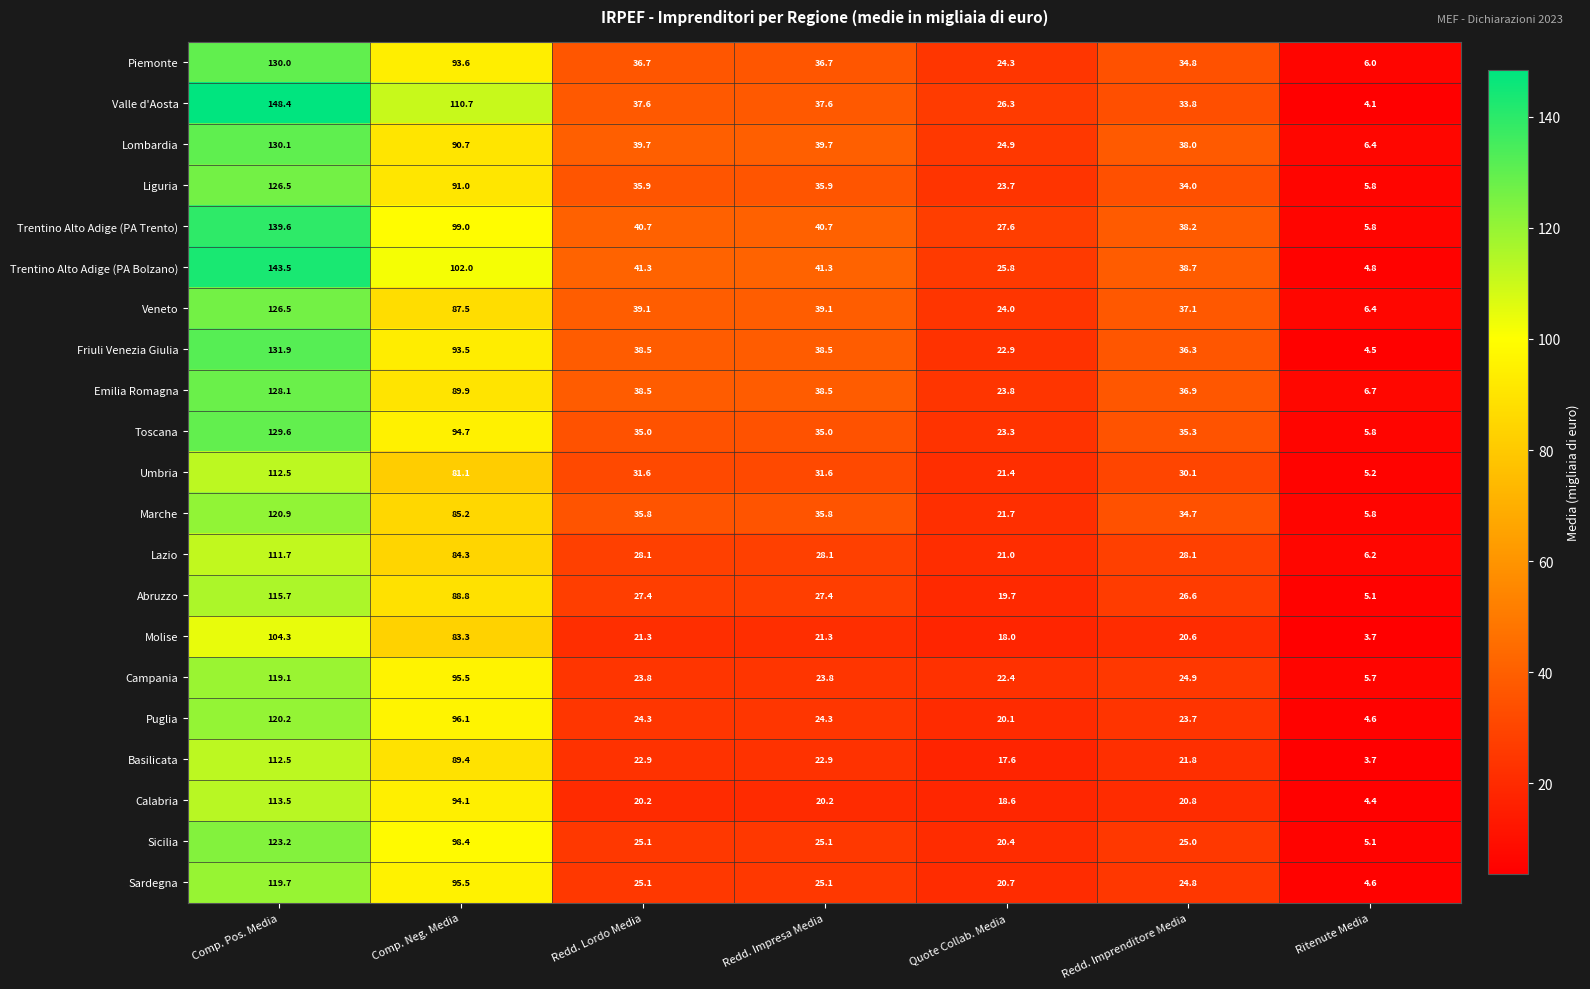

At which label does Sicilia reach its peak?

Comp. Pos. Media